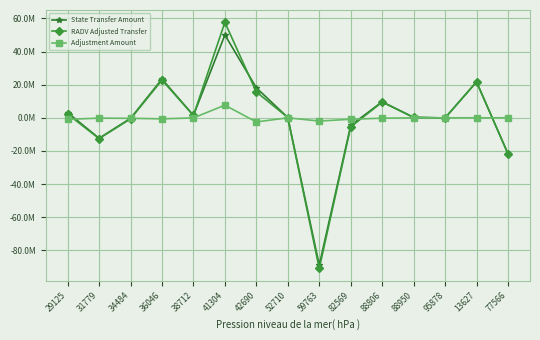

Reading left to right, list all the values displayed in this chart.

State Transfer Amount: 29125=3152732.3	31779=-12348714.7	34484=-336191.1	36046=23404659.7	38712=1465040.7	41304=50054711.7	42690=18133320.9	52710=185770.1	59763=-89007817.4	82569=-4607915.3	88806=9705928.0	88950=270173.9	95878=-71698.9	13627=21711777.2	77566=-21711777.2
RADV Adjusted Transfer: 29125=2239670.5	31779=-12543658.0	34484=-635151.0	36046=22787692.6	38712=1414873.7	41304=57695585.1	42690=15642731.9	52710=184386.6	59763=-90972264.5	82569=-5480873.3	88806=9480225.9	88950=267168.4	95878=-80388.0	13627=21711777.2	77566=-21711777.2
Adjustment Amount: 29125=-913061.7	31779=-194943.3	34484=-298960.0	36046=-616967.1	38712=-50167.0	41304=7640873.4	42690=-2490588.9	52710=-1383.5	59763=-1964447.1	82569=-872958.1	88806=-225702.1	88950=-3005.5	95878=-8689.1	13627=0.0	77566=0.0